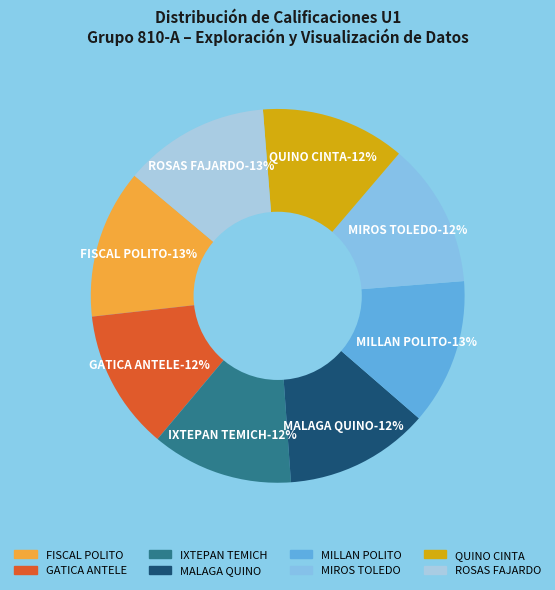

Is it true that MALAGA QUINO KAREN VALERIA is 12% of the pie?

True